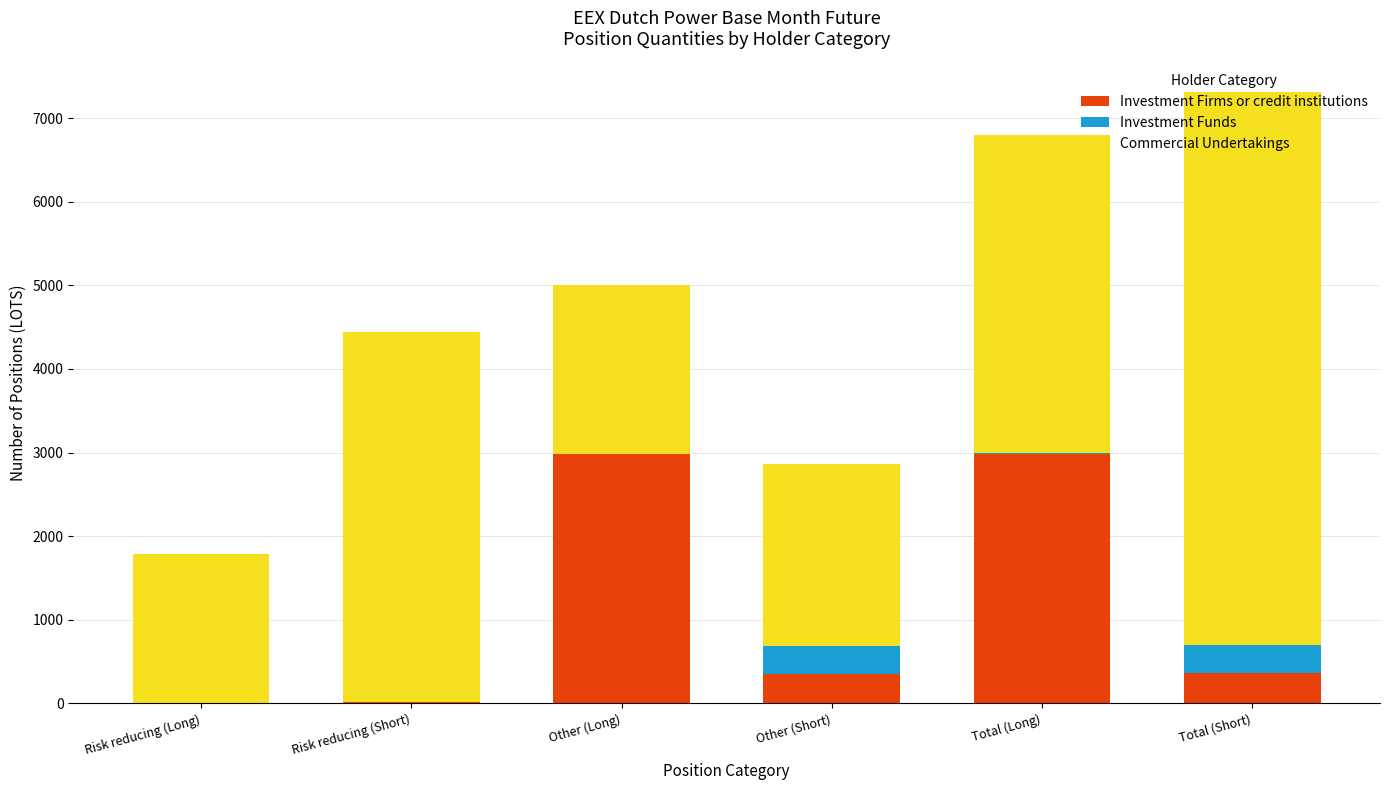

What is the total value across all series at Risk reducing (Long)?

1792.0